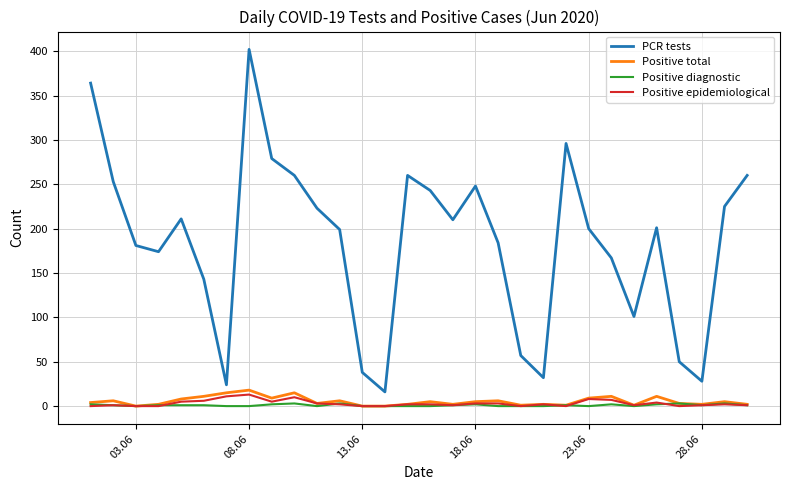

Which series has the widest spread of values?

PCR tests